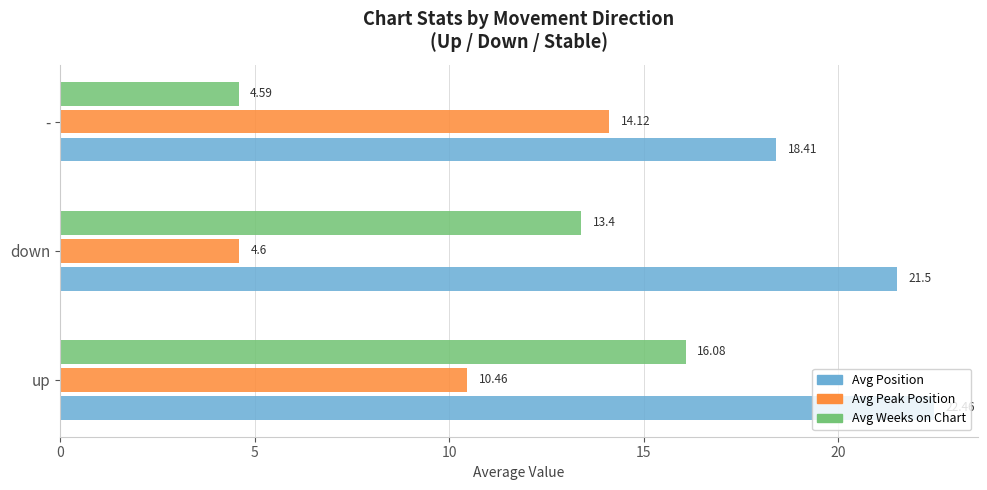

What is the total value across all series at -?

37.1